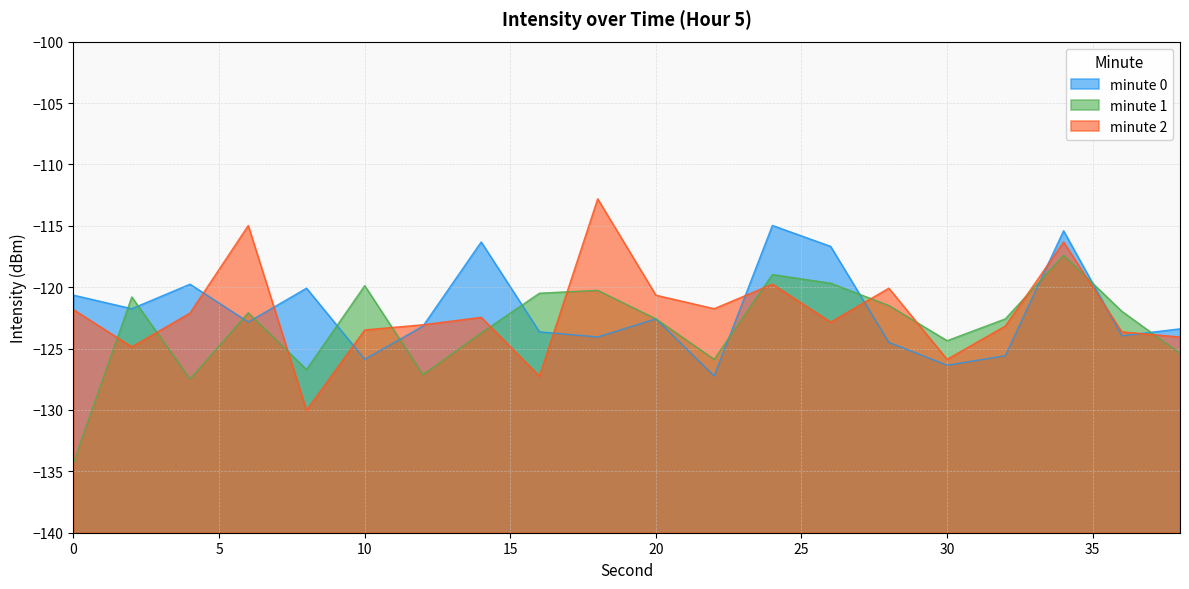

Does the chart display data point markers on the line(s)?

No